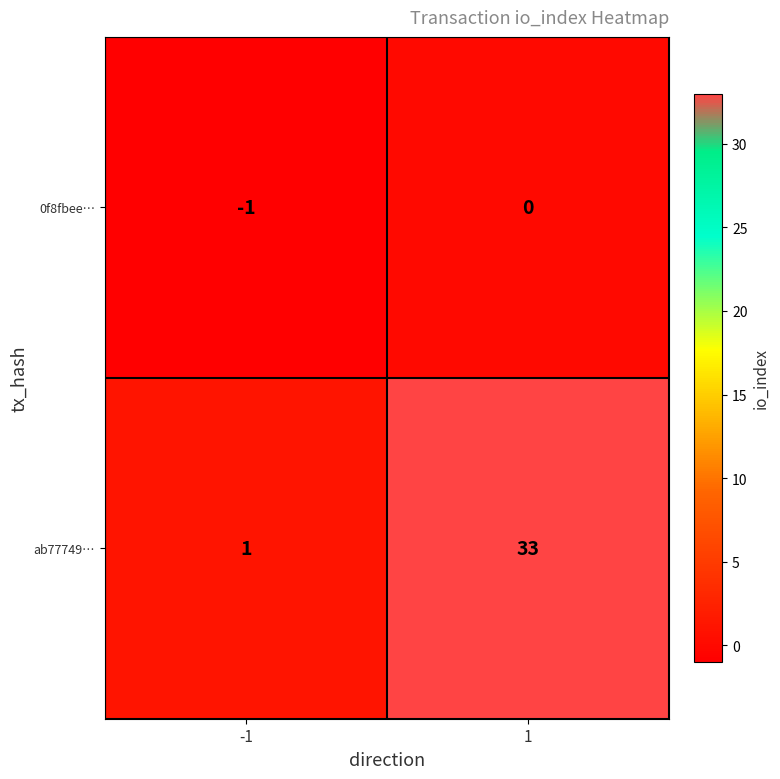

What is the maximum value shown in the chart?

33